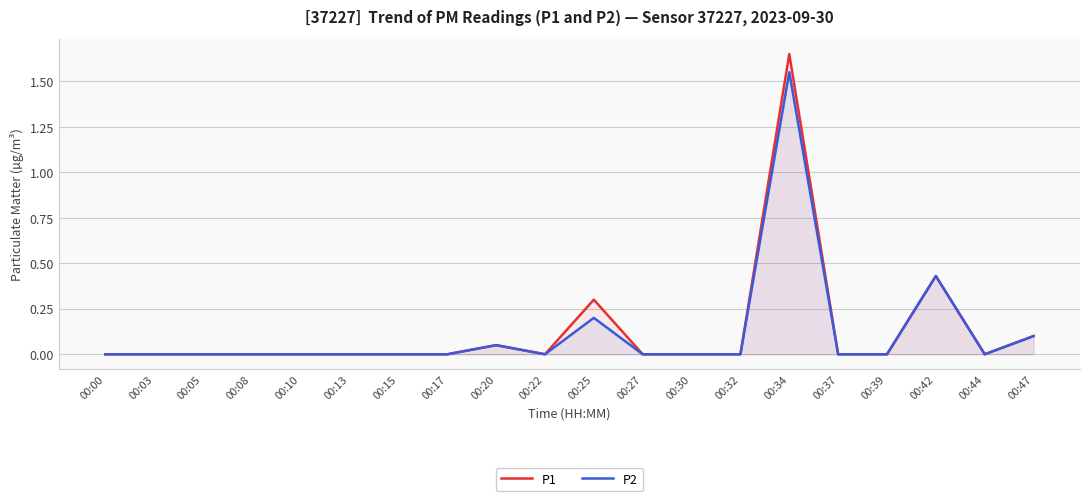

The value of P2 at 00:13 is 0.0. True or false?

True